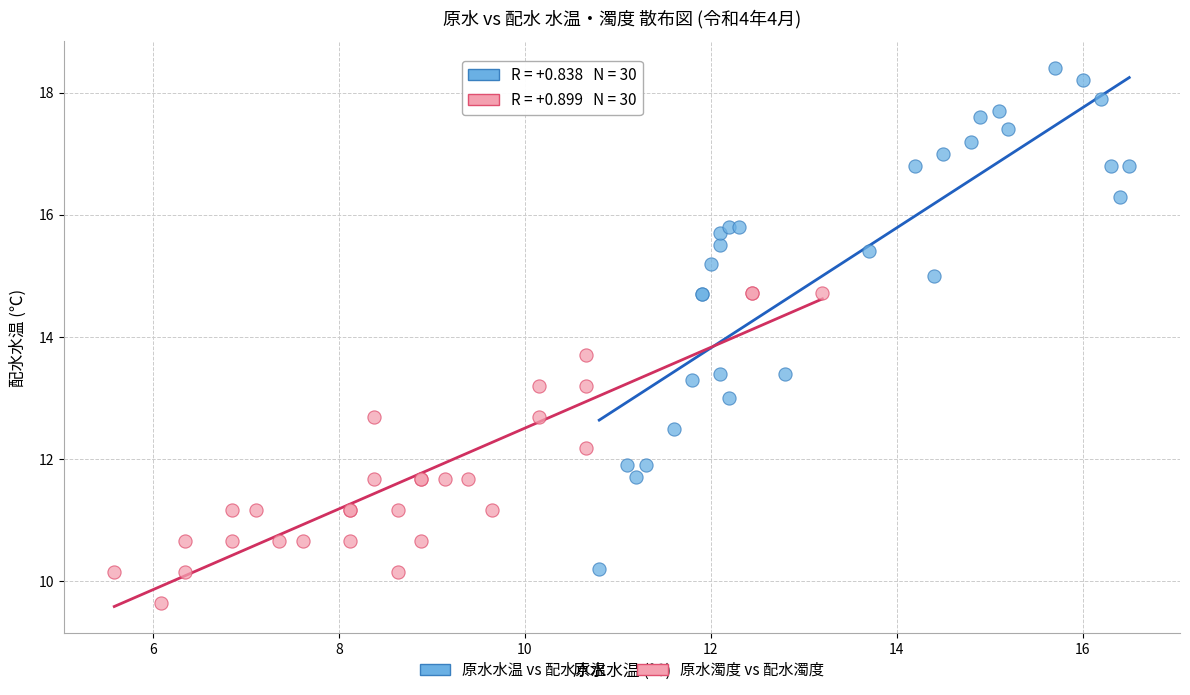

Which series contains the lowest Y value?

原水濁度 vs 配水濁度